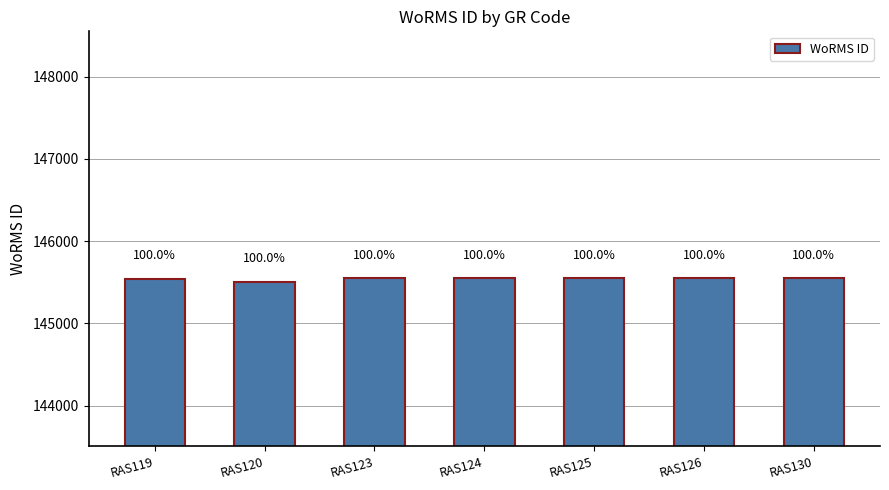

Between RAS123 and RAS119, which is larger?

RAS123